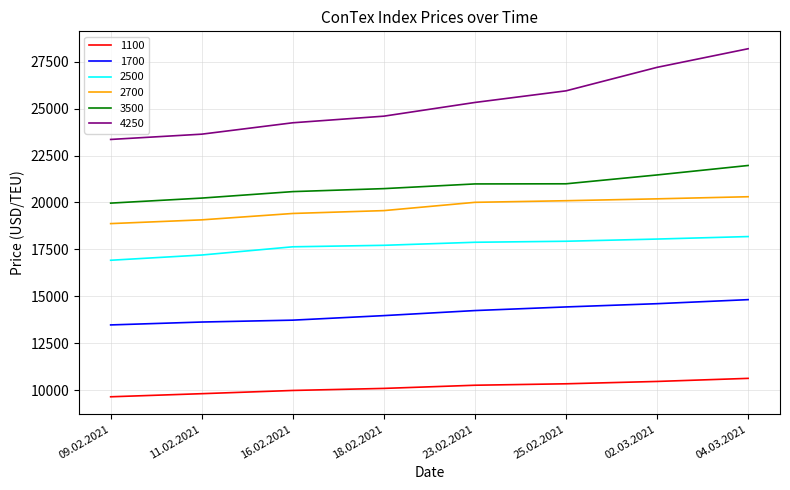

Which series changed the most between 09.02.2021 and 04.03.2021?

4250